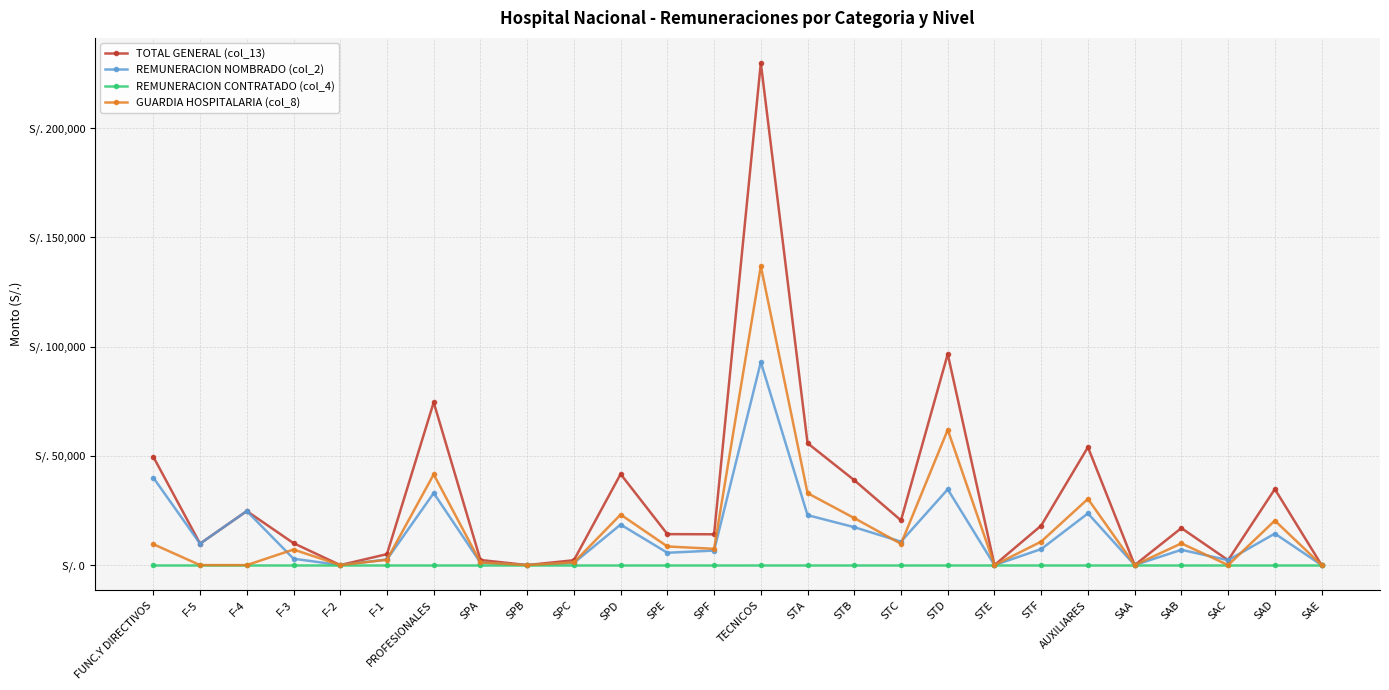

What position from the left is STF?

20